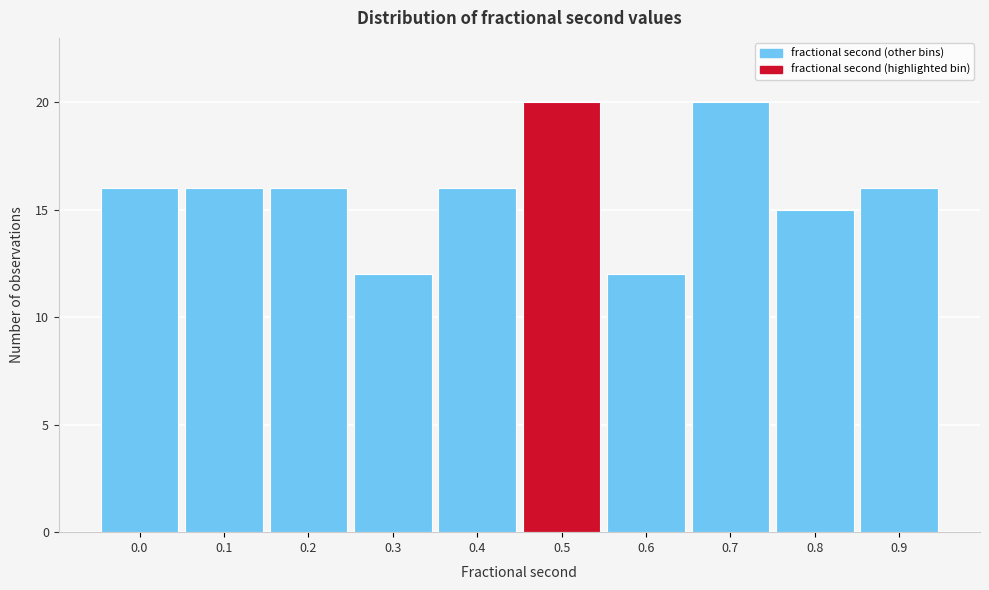

Reading left to right, what are all the values shown in this chart?

16	16	16	12	16	20	12	20	15	16